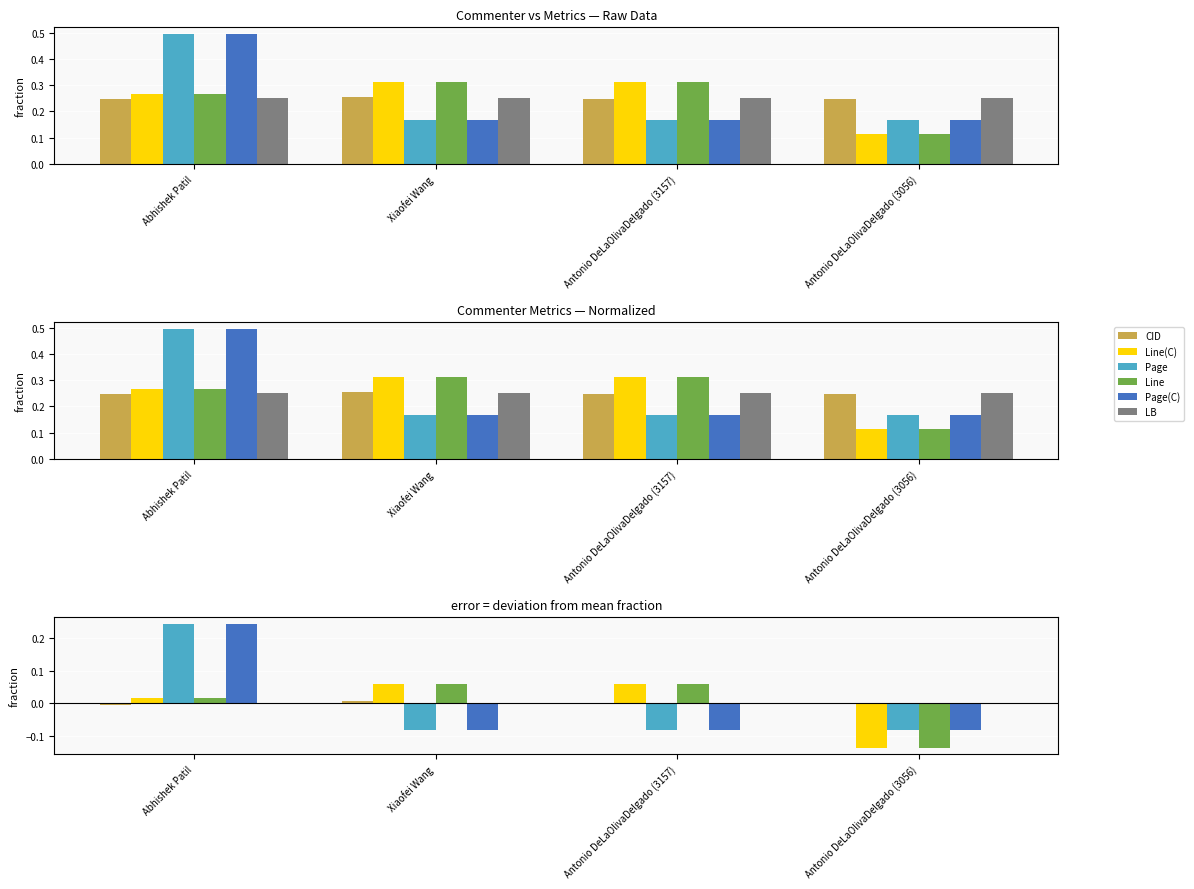

How many values in CID are below zero?

3